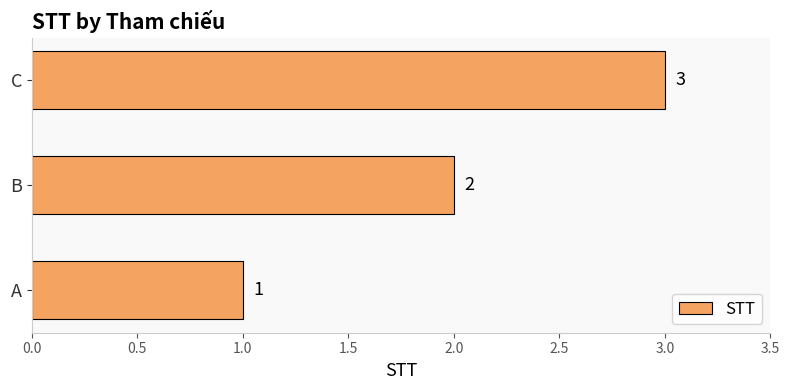

List the labels in order of value, smallest first.

A, B, C